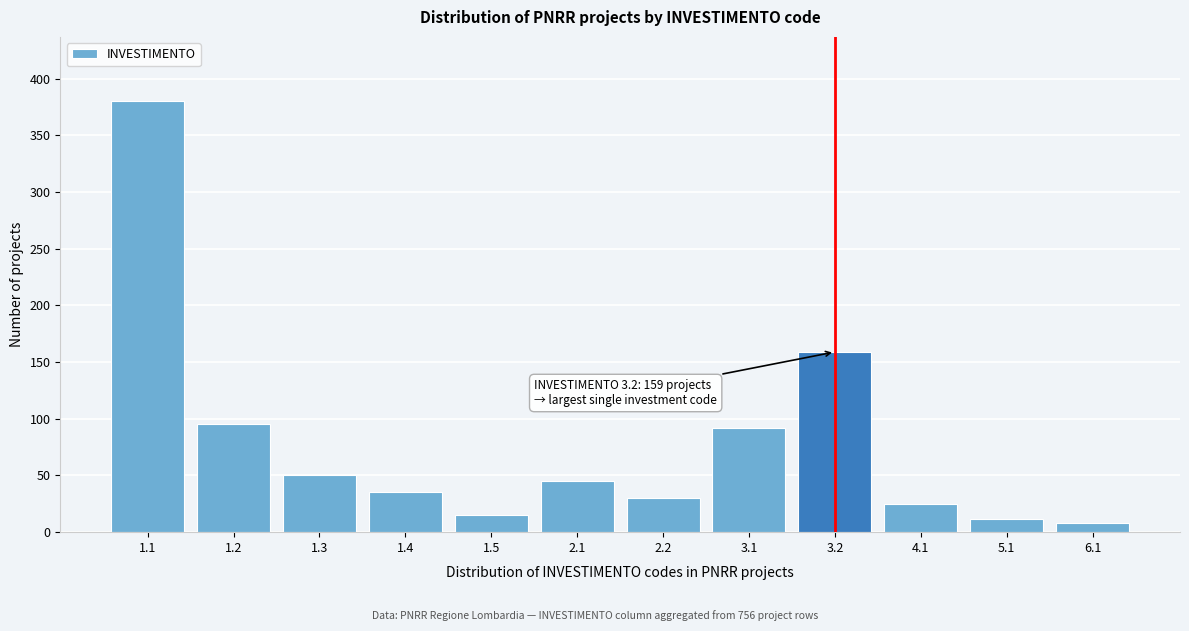

Reading left to right, transcribe all the data shown in this chart.

380	95	50	35	15	45	30	92	159	25	12	8